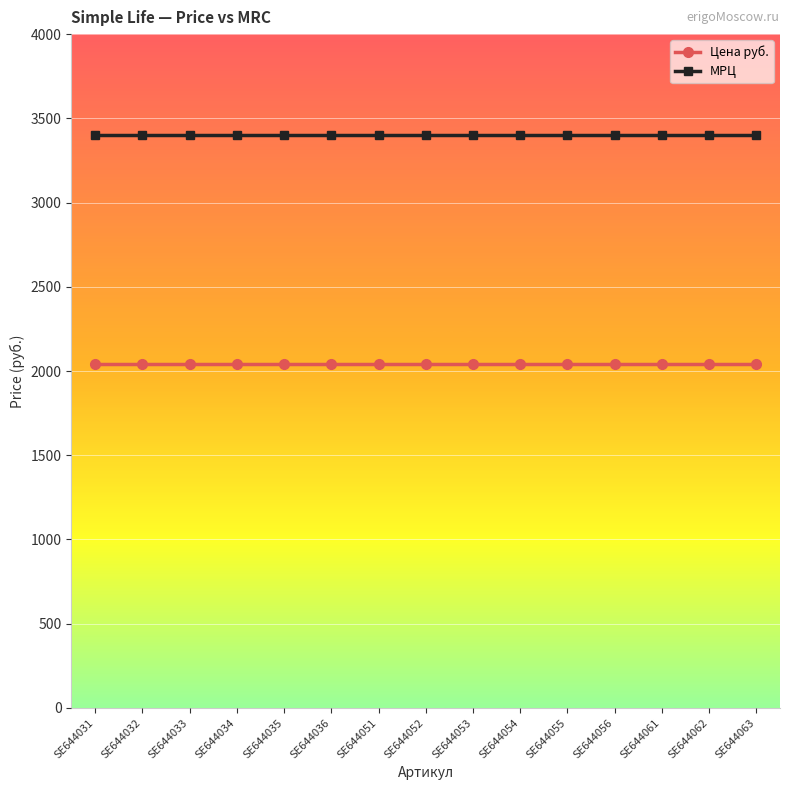

List the series in order of their overall mean, lowest first.

Цена руб., МРЦ